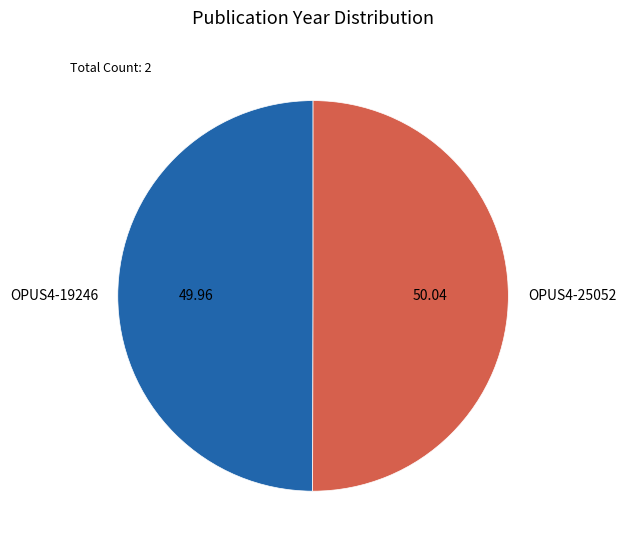

Approximately how many times larger is the value at OPUS4-25052 compared to OPUS4-19246?

1.0